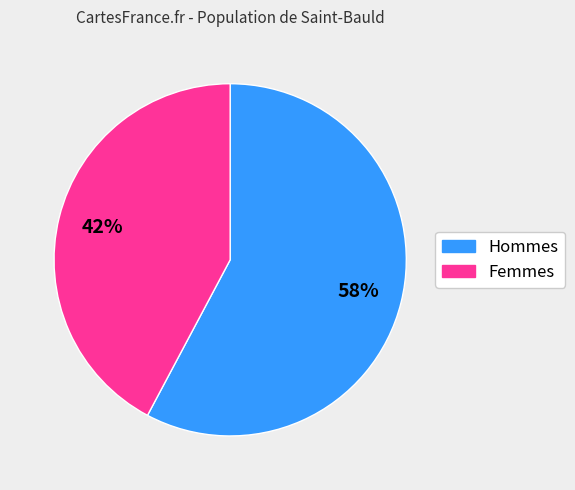

To the nearest percent, what is the average slice percentage?

50%